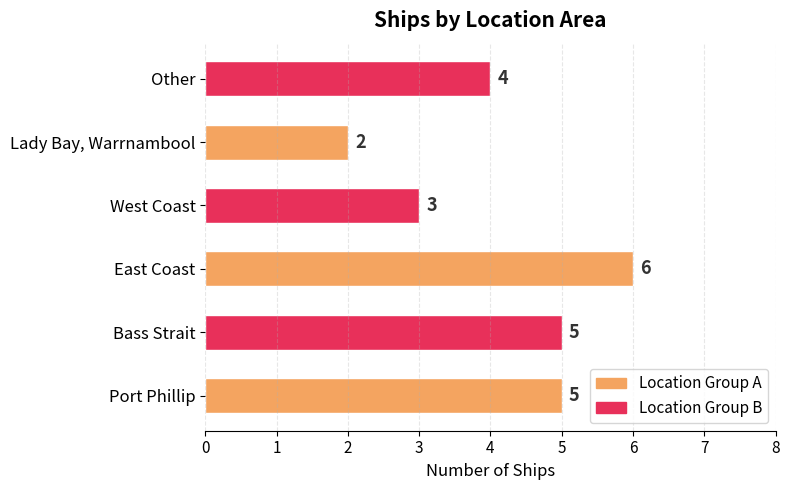

The value at West Coast is 3. True or false?

True